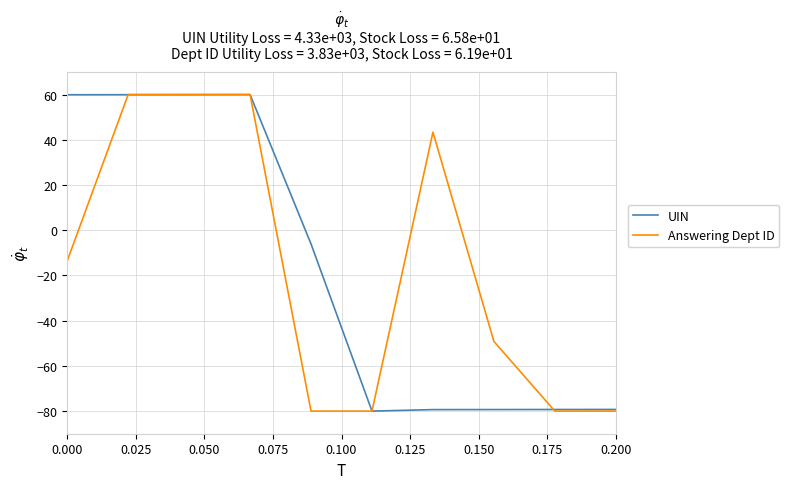

What is the minimum value shown in the chart?

-80.0